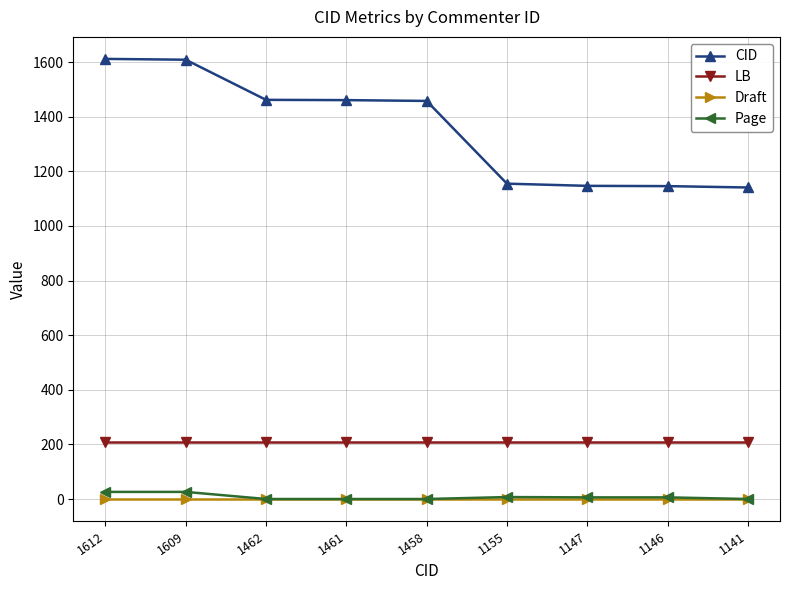

What is the maximum value shown in the chart?

1612.0